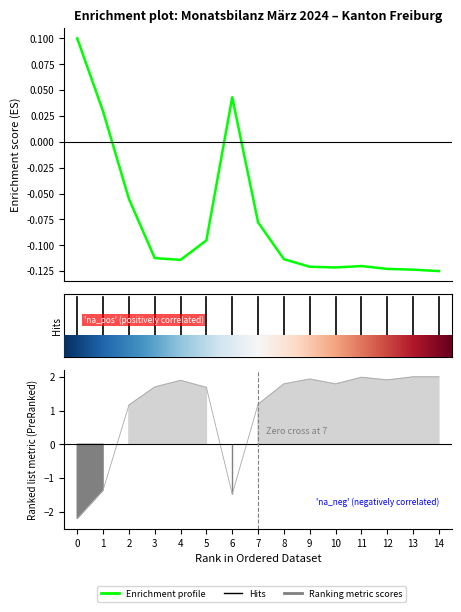

How many values are above zero?

3